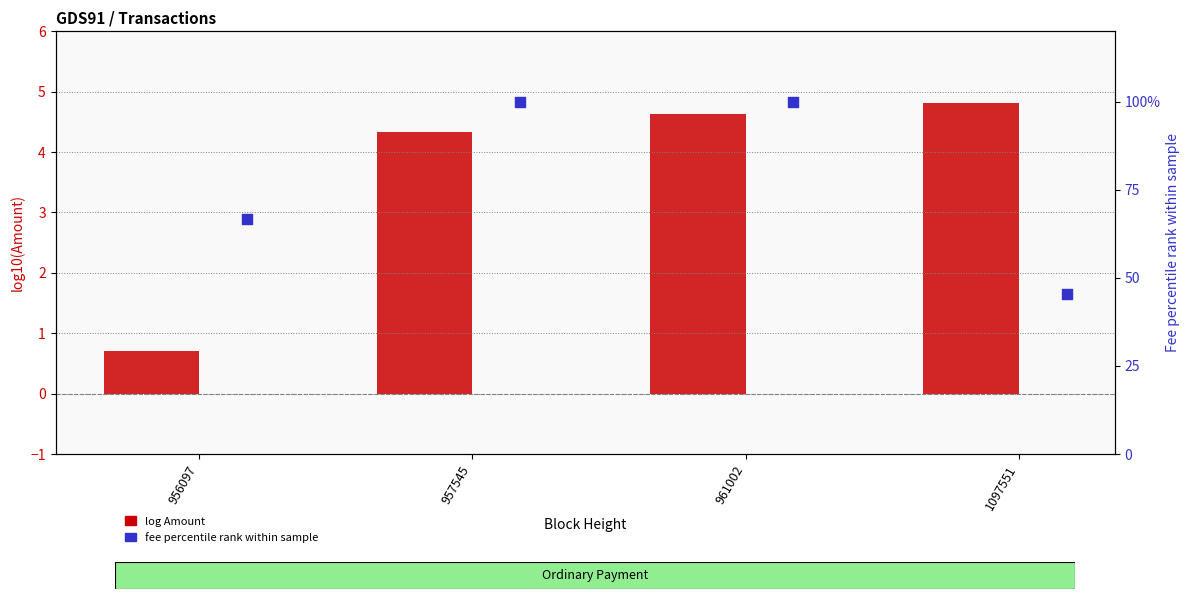

Is the value of log Amount at 961002 greater than the value of Fee percentile rank at 1097551?

No